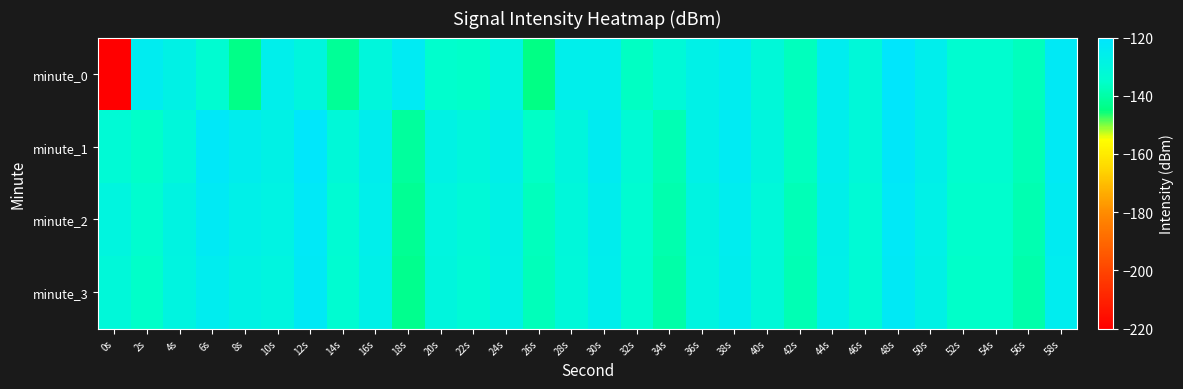

List the series in order of their peak value, highest first.

minute_0, minute_1, minute_2, minute_3